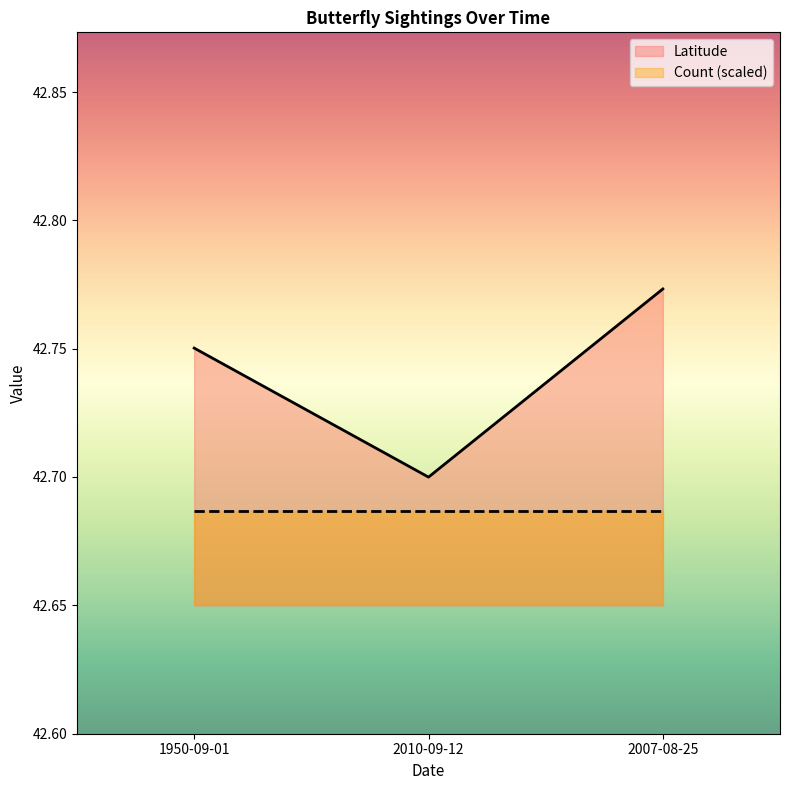

List the labels in order of value, largest first.

2007-08-25, 1950-09-01, 2010-09-12